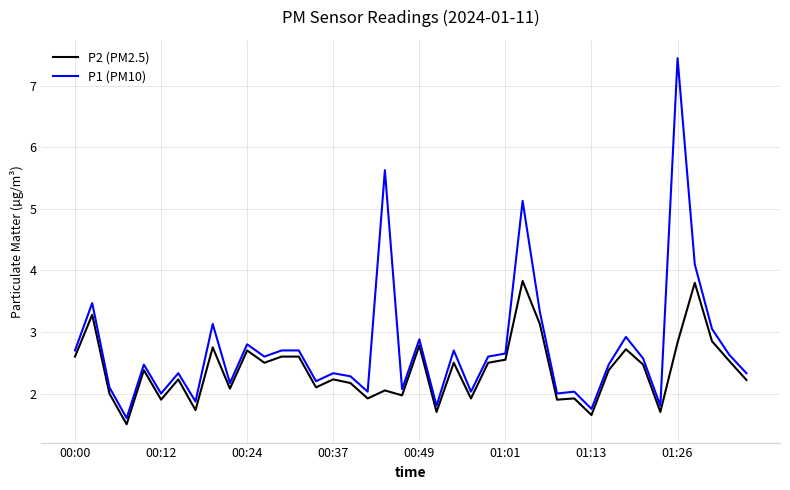

What is the minimum value for P2 (PM2.5)?

1.5